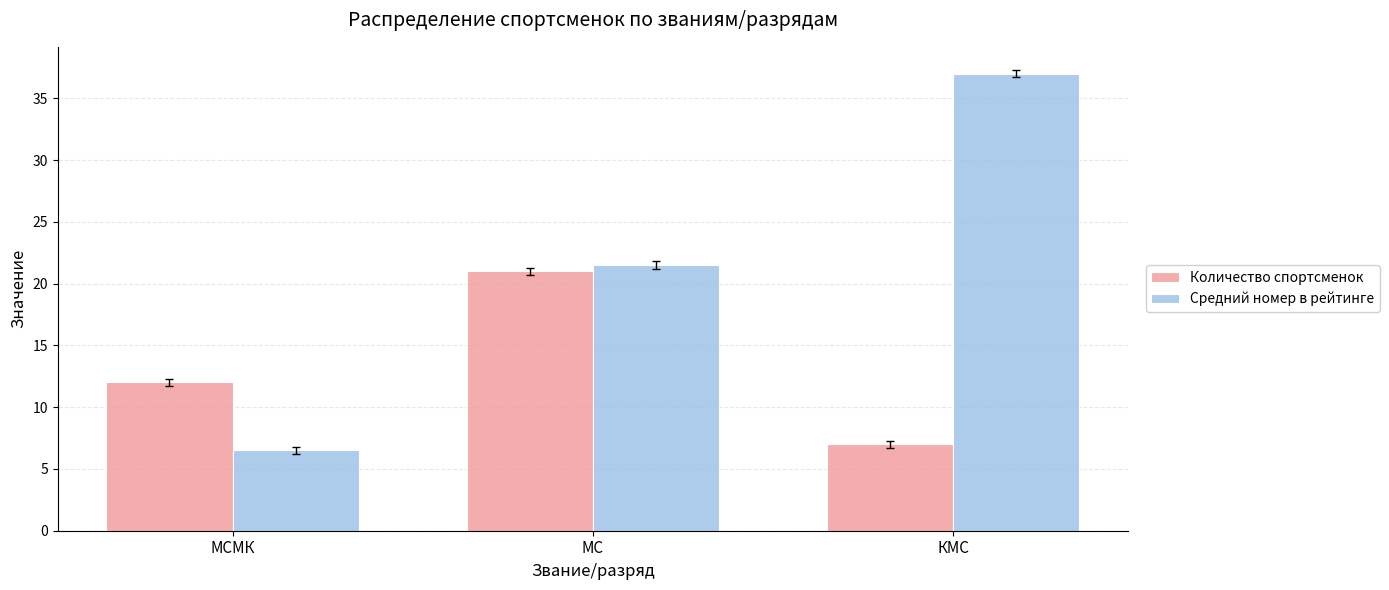

At which label does Средний номер в рейтинге reach its peak?

КМС